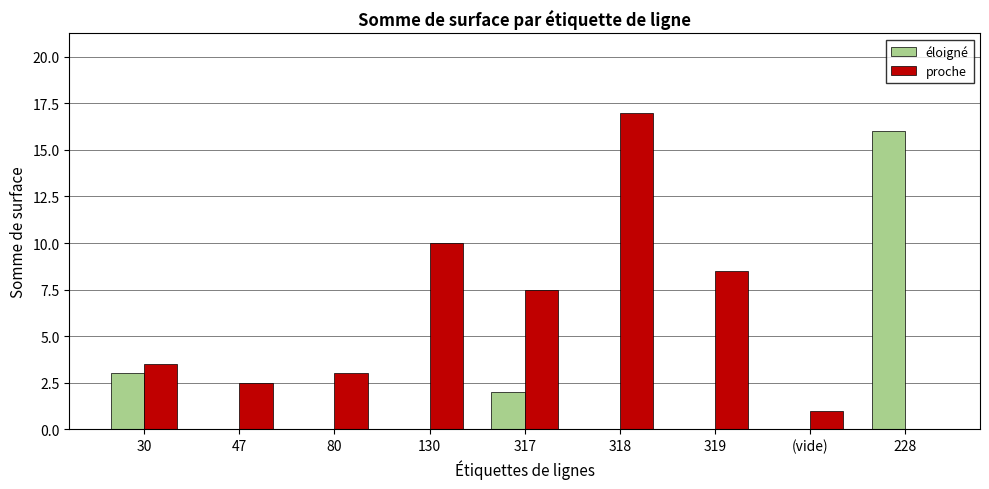

What are all the series names shown in the legend?

éloigné, proche